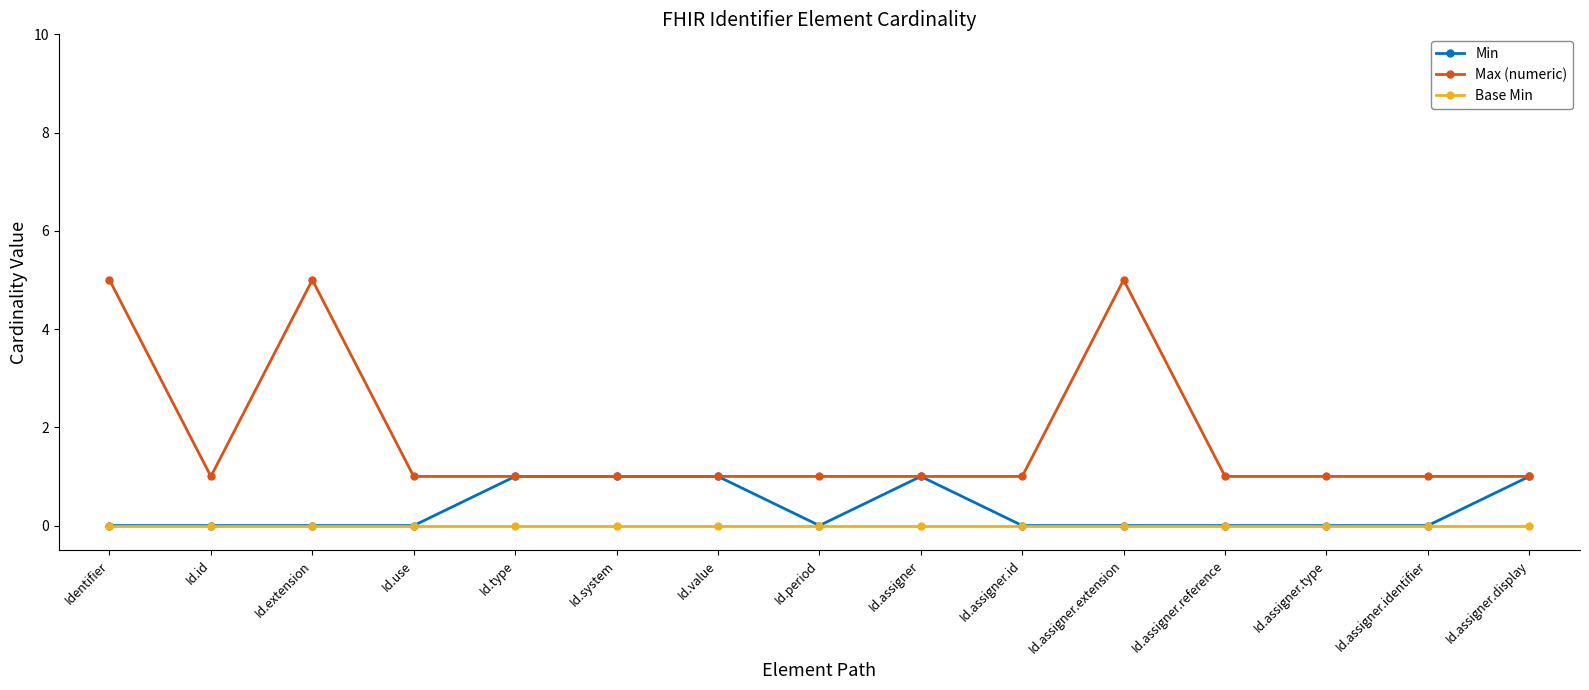

Is it true that Base Min equals 0 at Id.value?

True